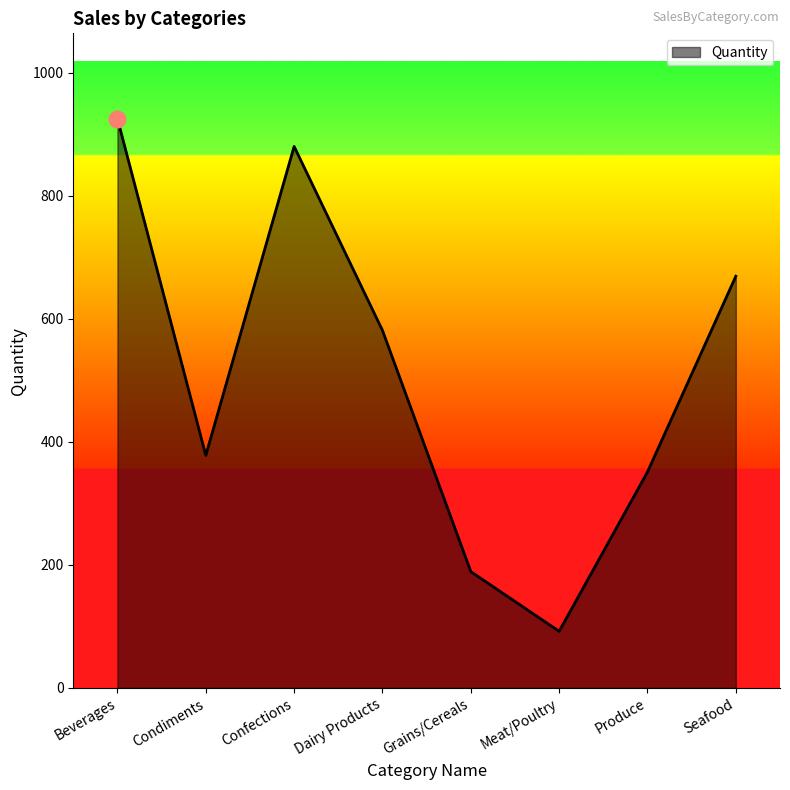

How many lines are shown in the chart?

1